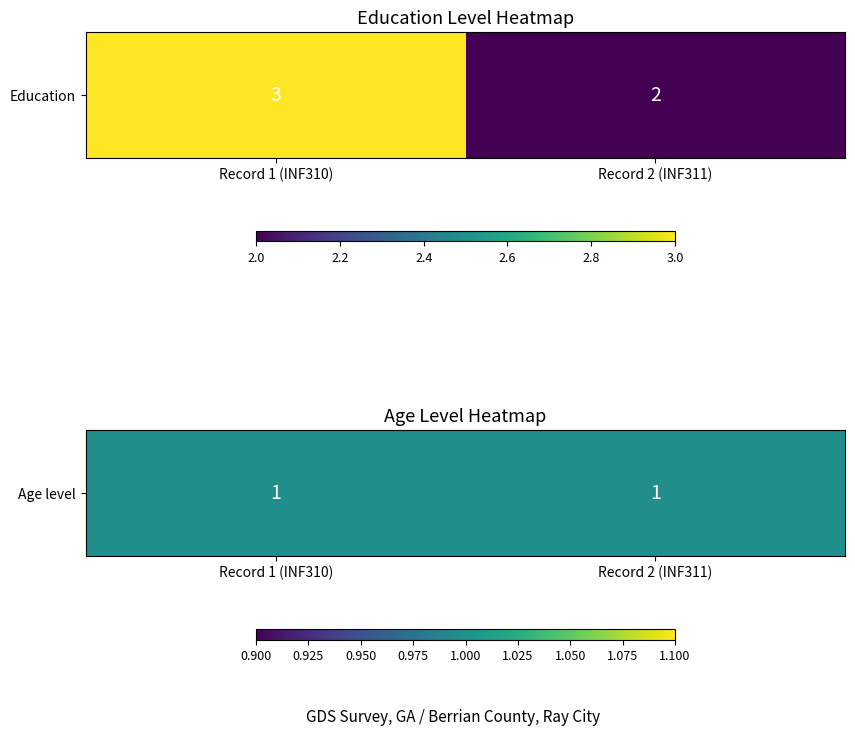

Is it true that row2 equals 1 at 1?

True